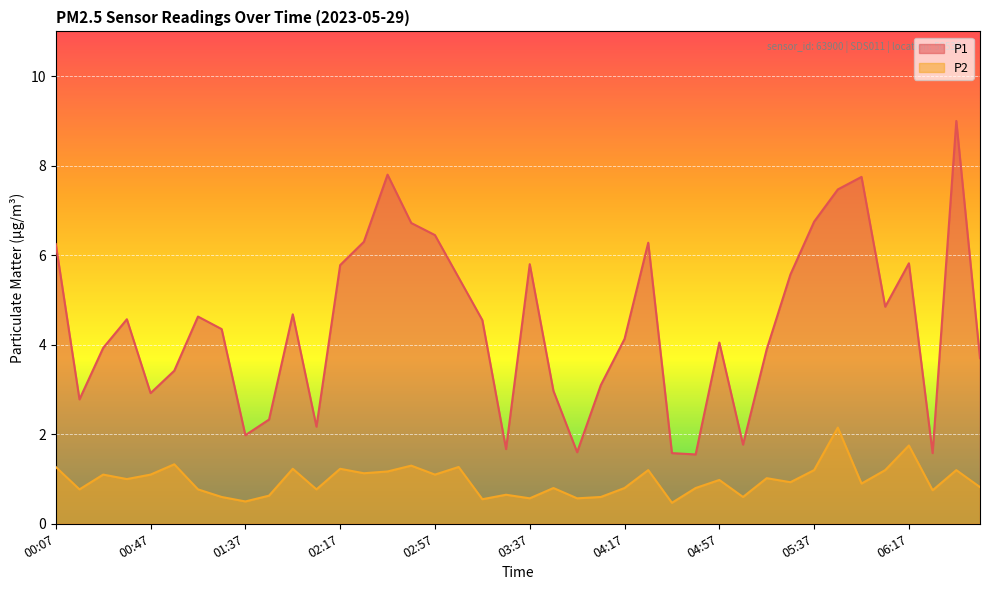

True or false: P2 and P1 cross at least once.

False